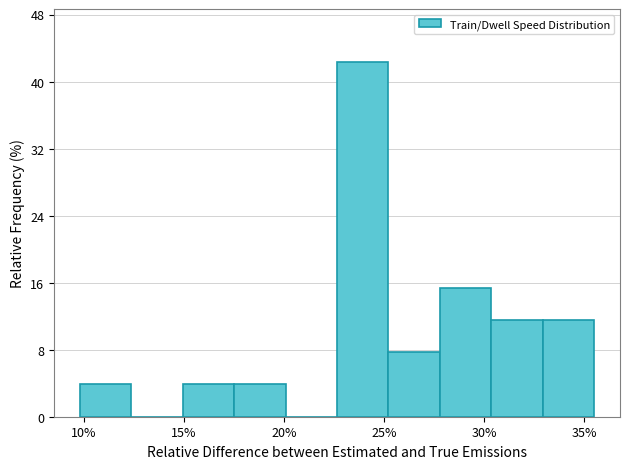

Reading left to right, list every bar in this chart as the range it spans on the x-axis followed by its height. Neither the bar edges nor the heights are printed on the chart, so give them approximately, as read against the axes.

10.0 to 12.5: 4
12.5 to 15.0: 0
15.0 to 17.5: 4
17.5 to 20.0: 4
20.0 to 22.5: 0
22.5 to 25.0: 42
25.0 to 28.0: 8
28.0 to 30.5: 15
30.5 to 33.0: 12
33.0 to 35.5: 12